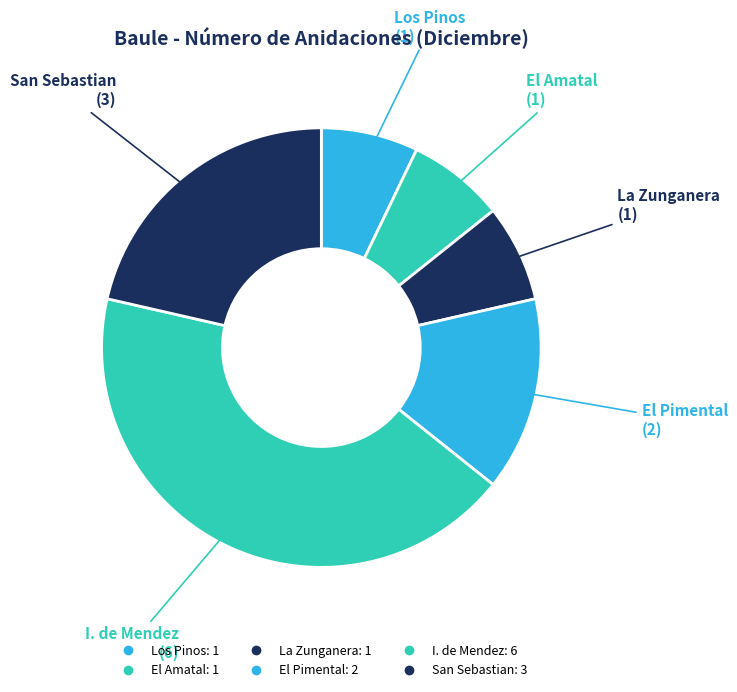

Count the number of slices in the pie.

6